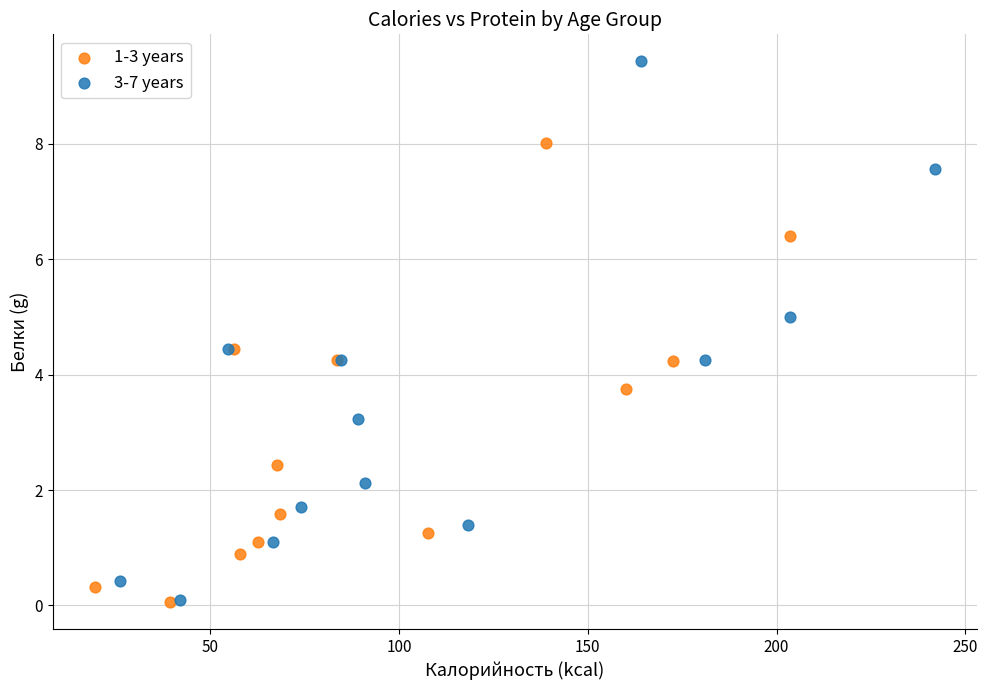

What are all the series names shown in the legend?

1-3 years, 3-7 years